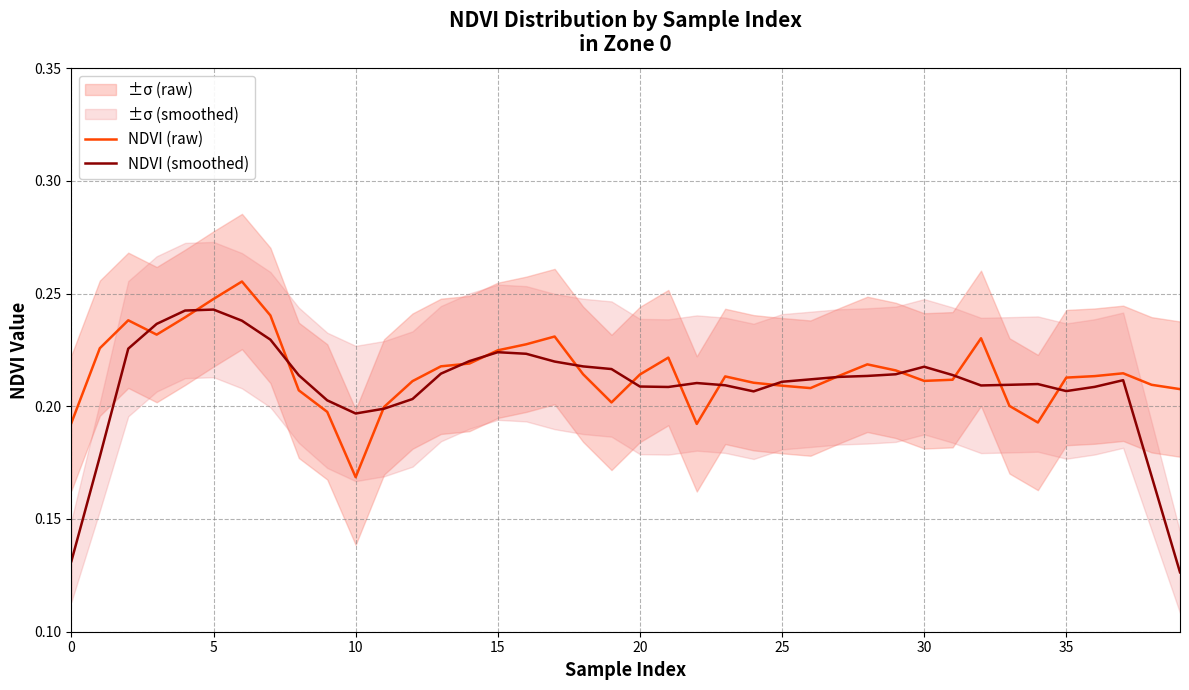

What is the average value of the NDVI (smoothed) series?

0.2